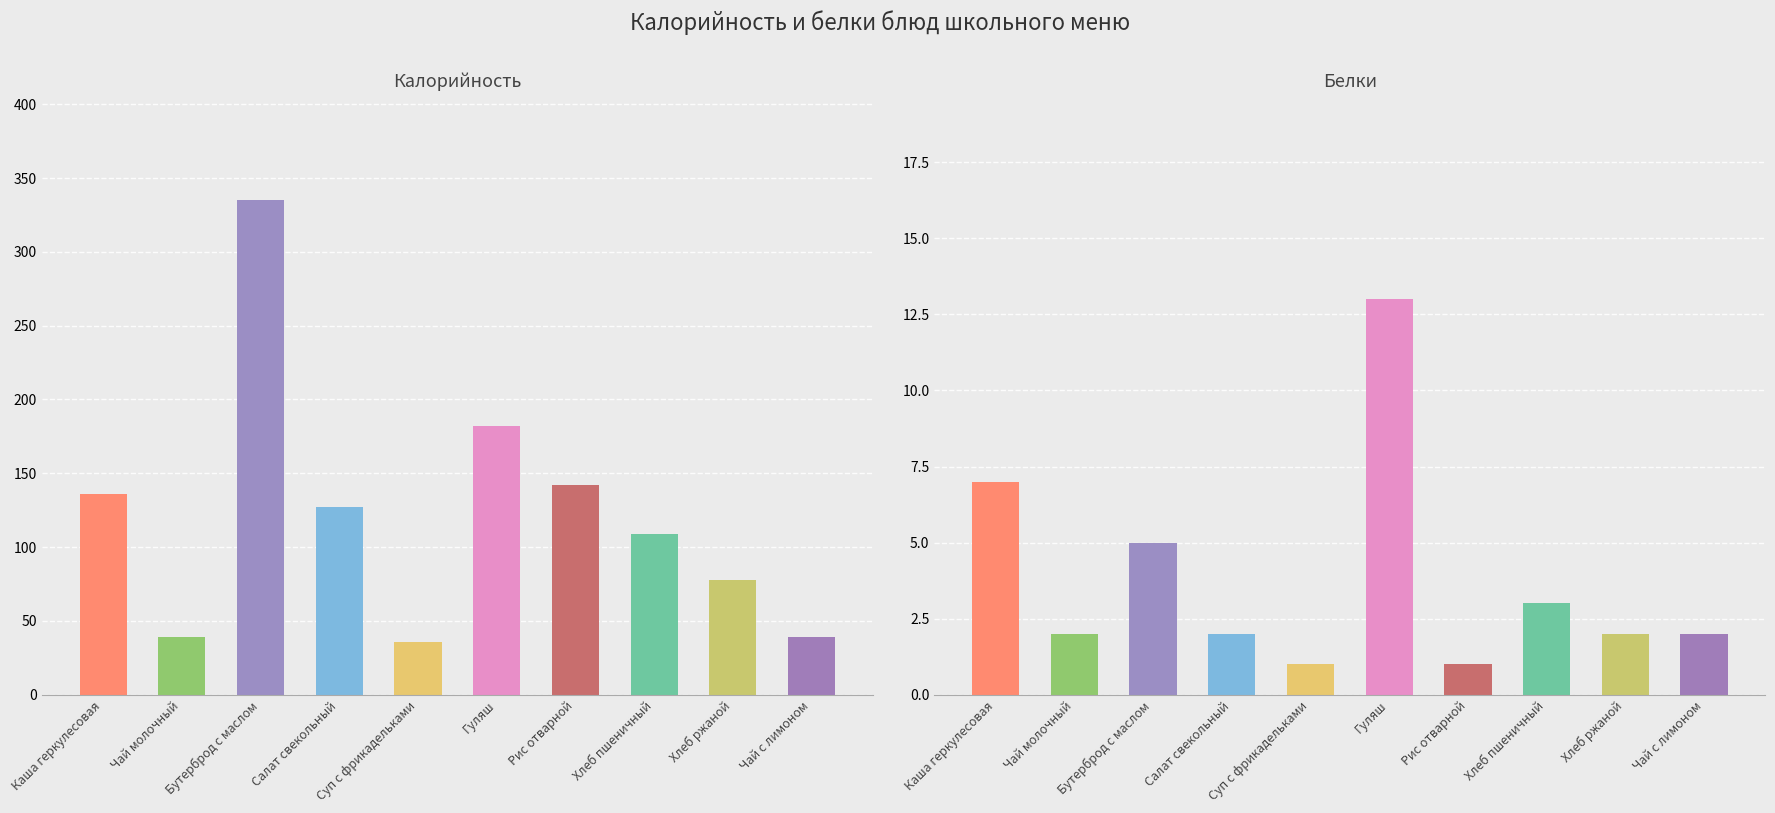

At Хлеб пшеничный, list the series in order from smallest to largest.

Белки, Калорийность